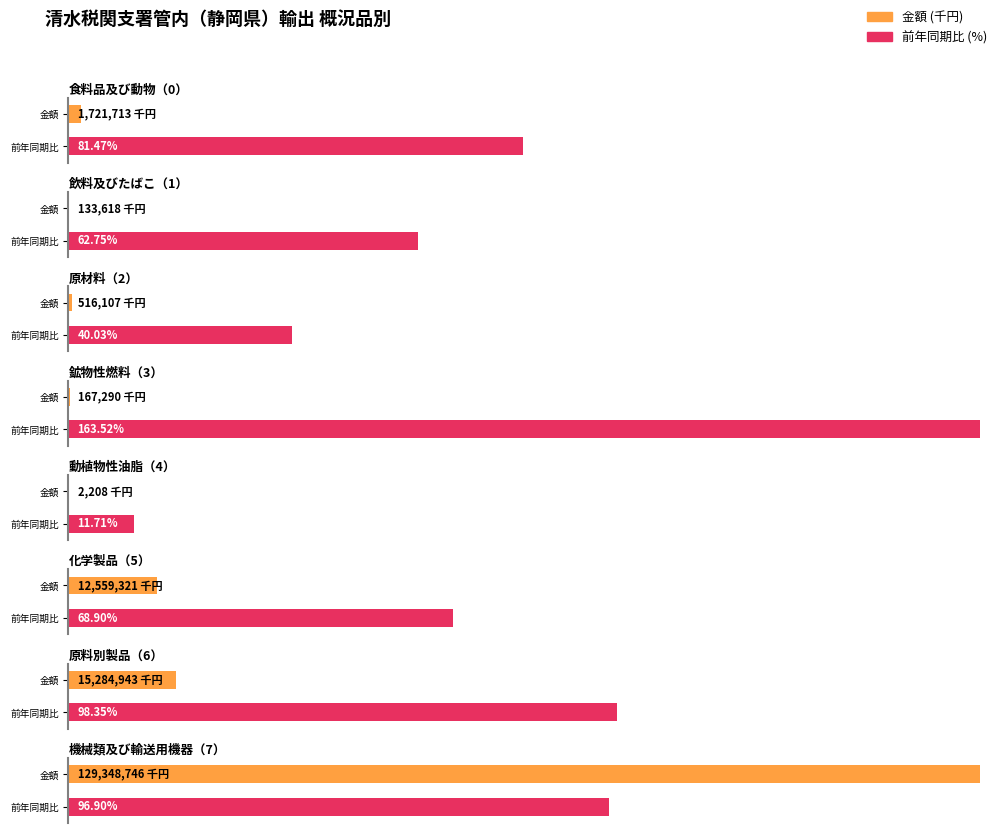

Is the value of 前年同期比 (%) at 鉱物性燃料（3） greater than the value of 金額 (千円) at 食料品及び動物（0）?

No